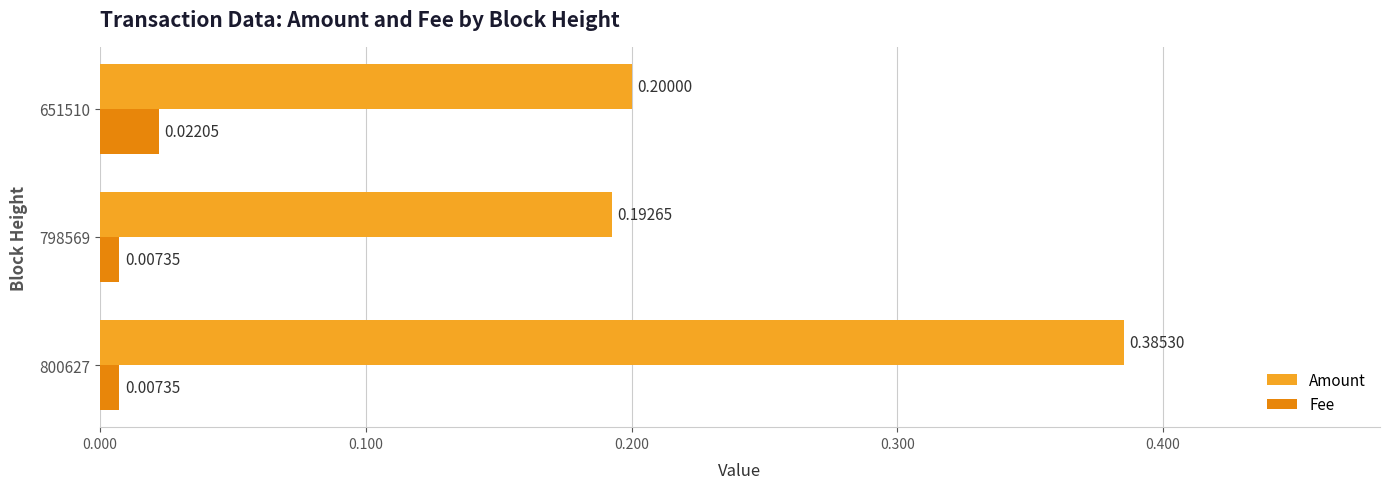

How many Fee values are between 0 and 1?

3